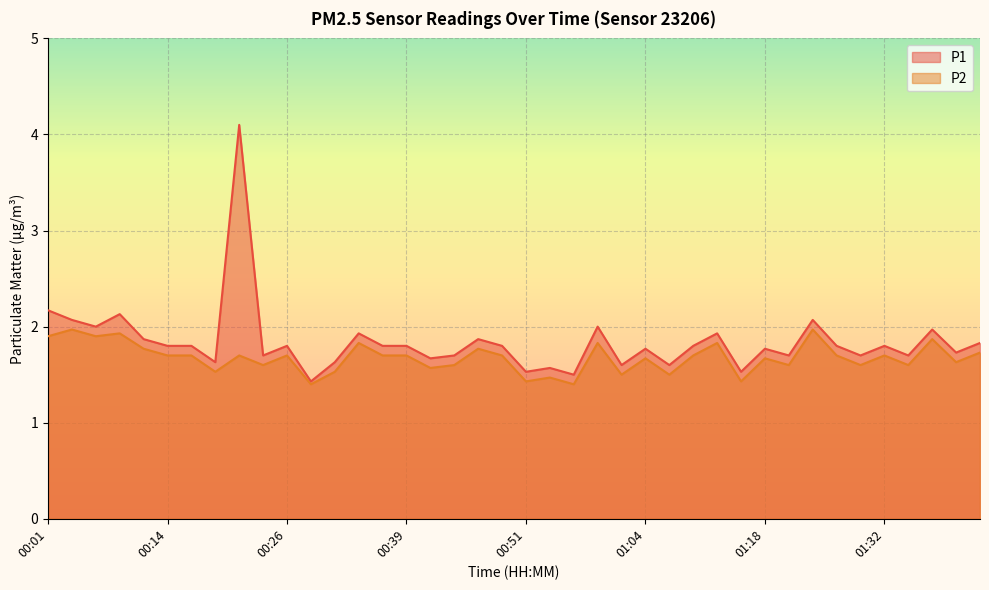

What are all the series names shown in the legend?

P1, P2